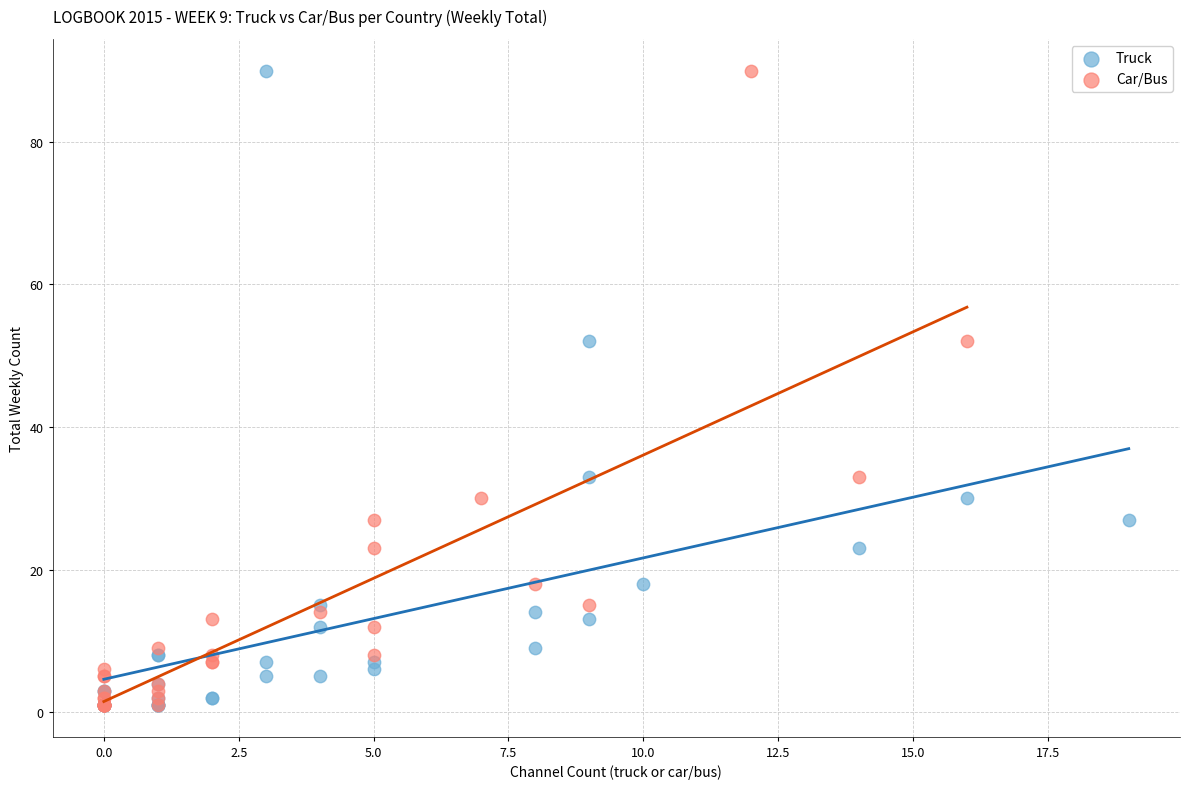

What are all the series names shown in the legend?

Truck, Car/Bus